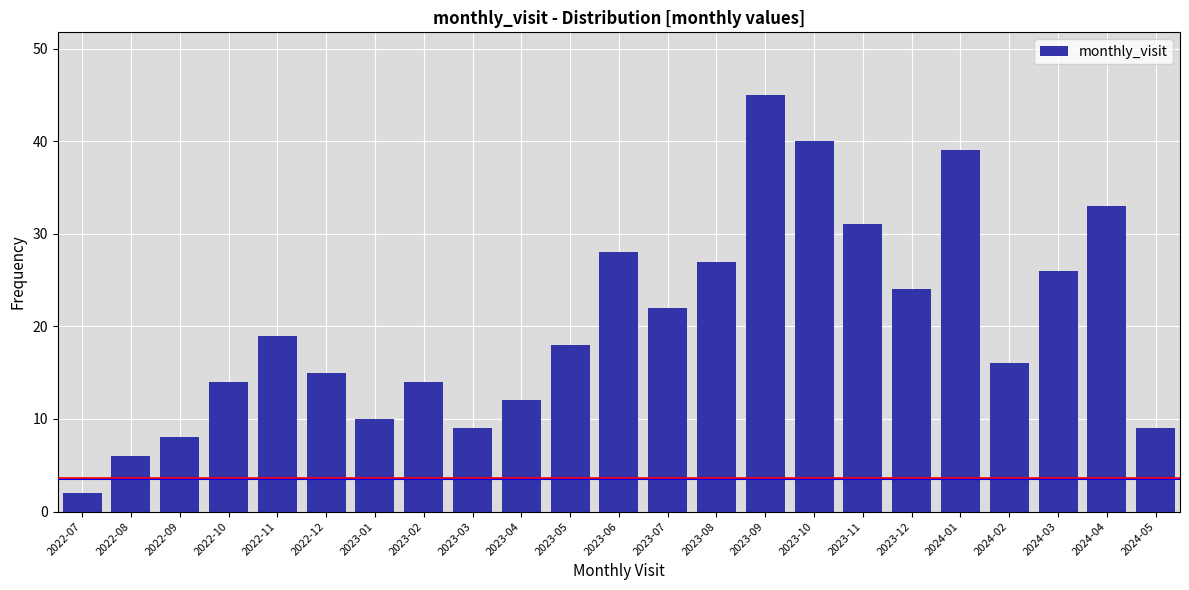

Reading left to right, transcribe all the data shown in this chart.

2022-07=2	2022-08=6	2022-09=8	2022-10=14	2022-11=19	2022-12=15	2023-01=10	2023-02=14	2023-03=9	2023-04=12	2023-05=18	2023-06=28	2023-07=22	2023-08=27	2023-09=45	2023-10=40	2023-11=31	2023-12=24	2024-01=39	2024-02=16	2024-03=26	2024-04=33	2024-05=9